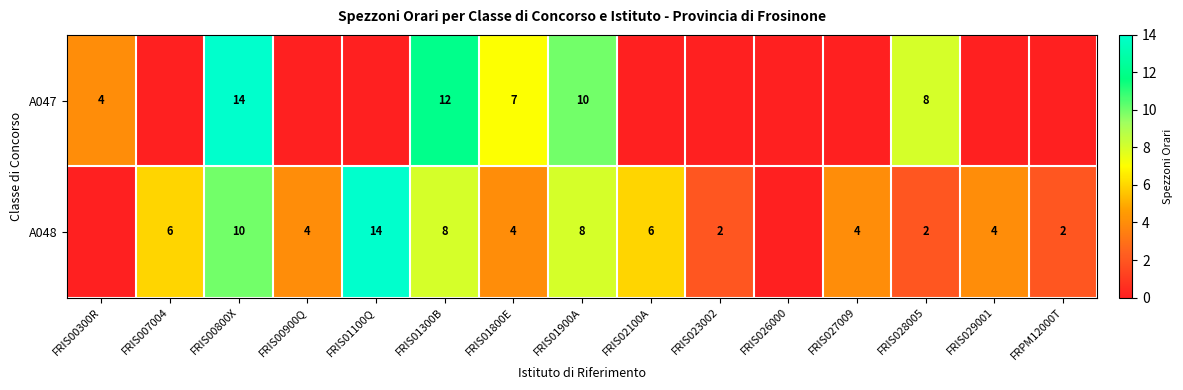

At which category does the chart reach its minimum across all series?

FRIS007004